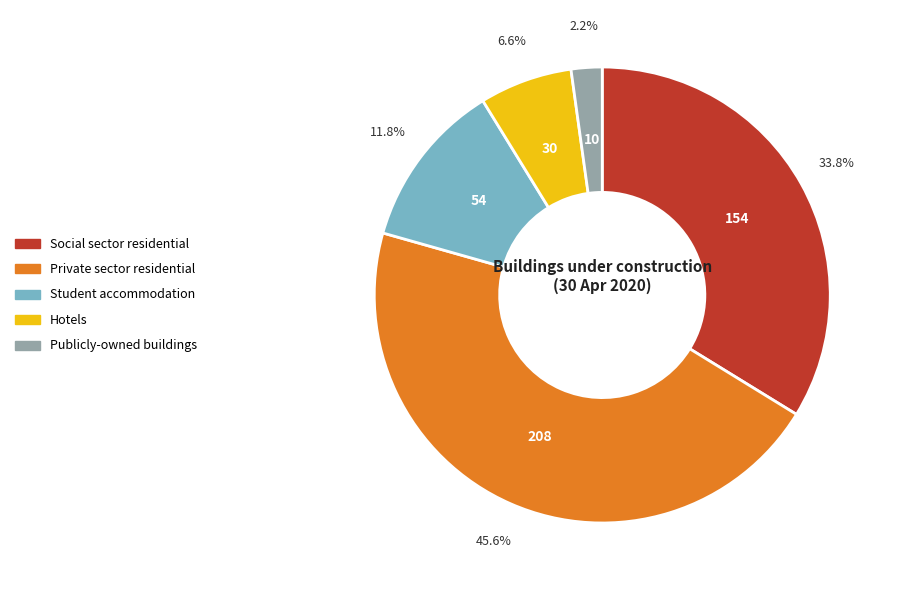

Do Private sector residential and Student accommodation together represent more than half of the pie?

Yes